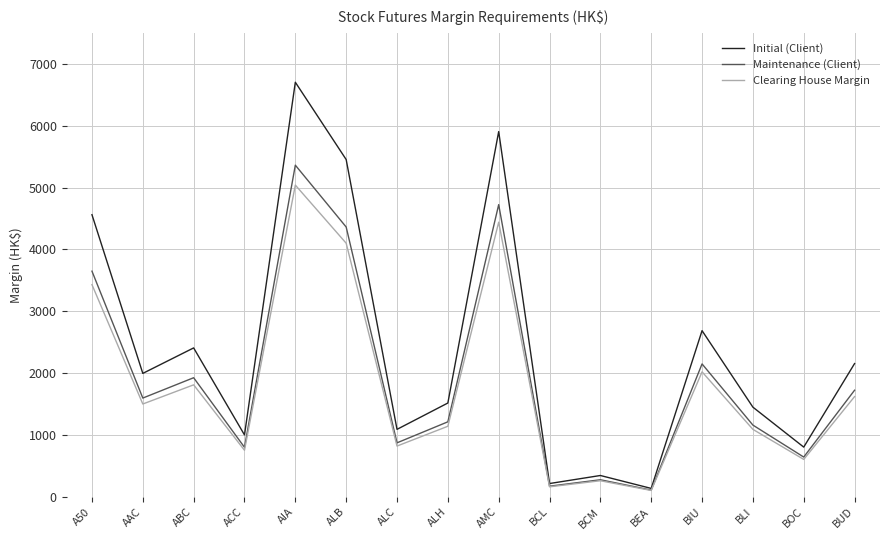

What value does the Clearing House Margin series have at A50, to the nearest 10?

3430